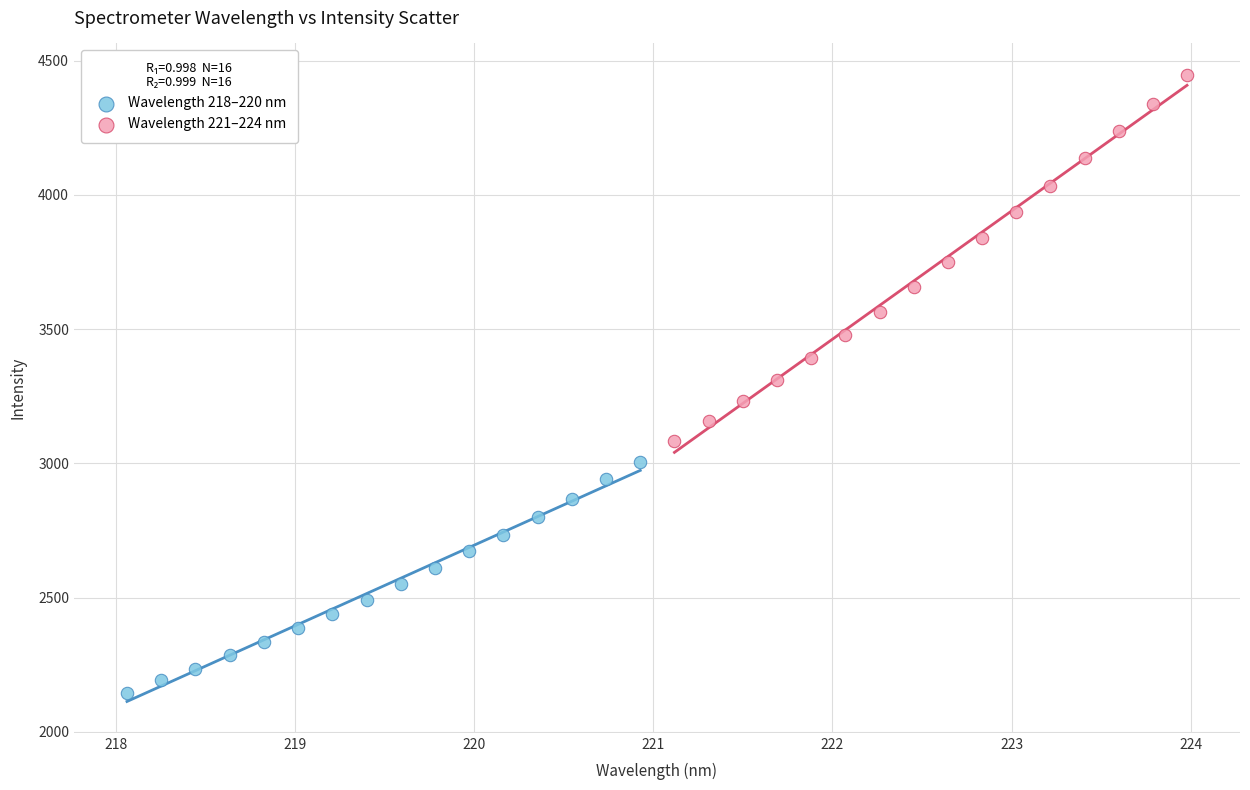

Which series has the largest Y range (max minus min)?

Wavelength 221–224 nm